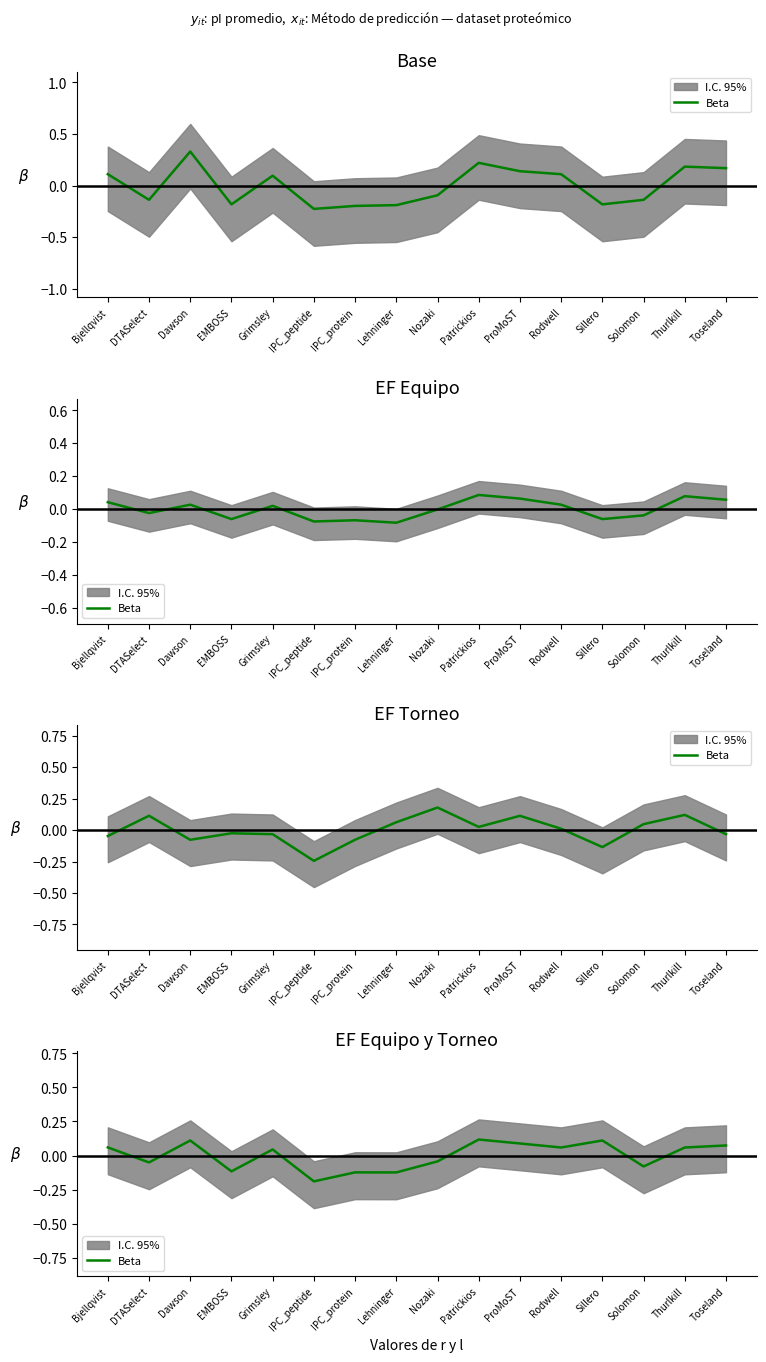

True or false: the data shows 0.1 at Toseland.

True